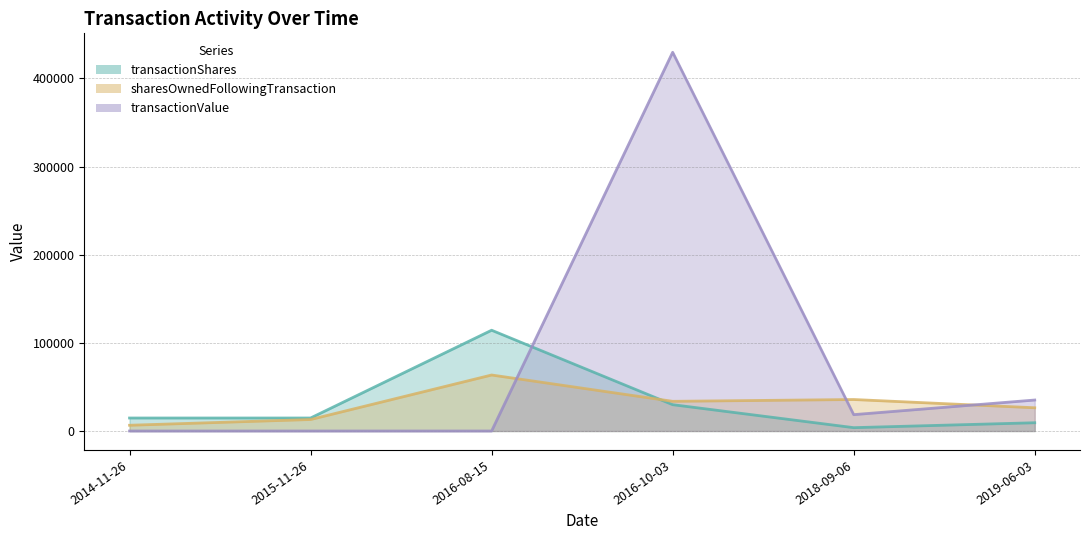

List the labels in order of transactionShares value, largest first.

2016-08-15, 2016-10-03, 2015-11-26, 2014-11-26, 2019-06-03, 2018-09-06